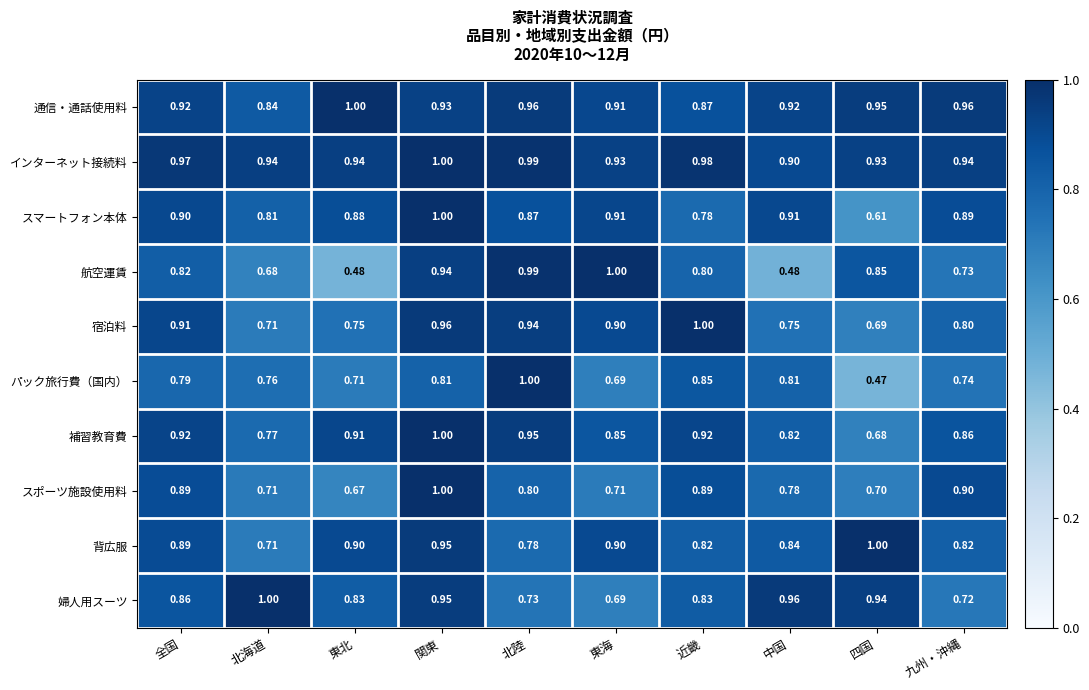

Is the value of 通信・通話使用料 at 東海 greater than the value of スポーツ施設使用料 at 北陸?

Yes